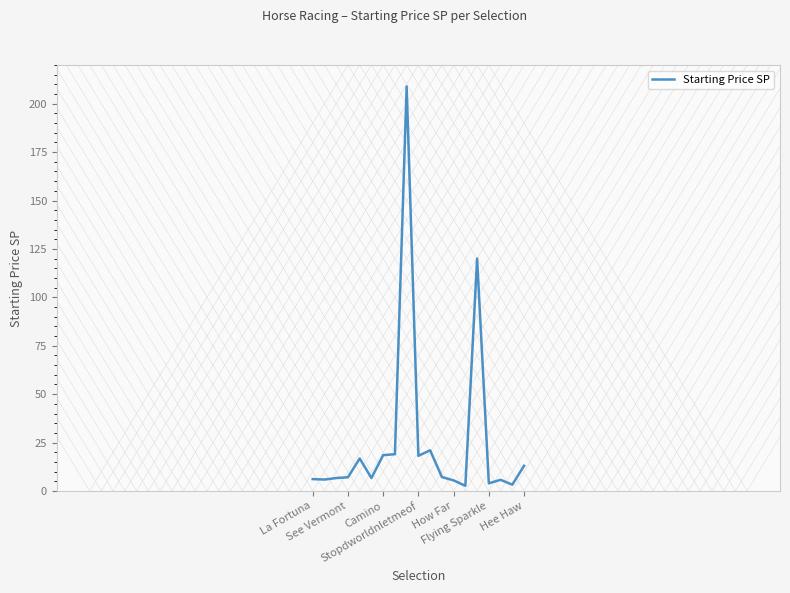

What is the greatest value displayed?

208.9